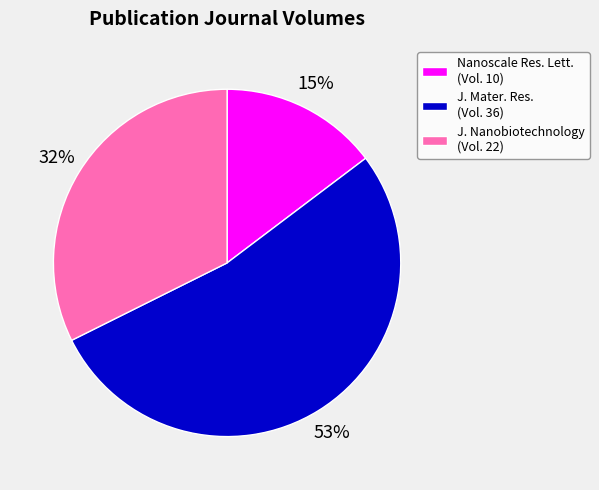

Is there any slice that represents more than half of the pie?

Yes